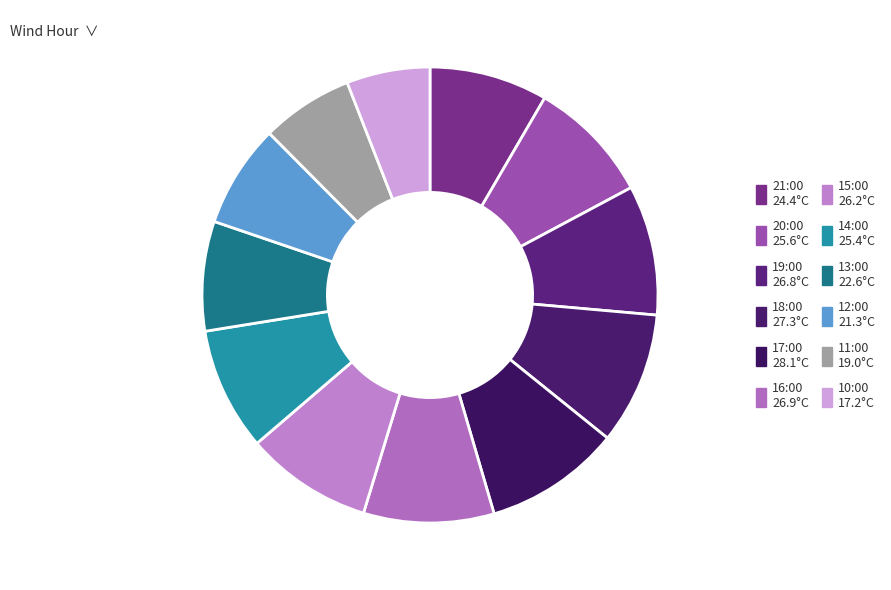

To the nearest percent, what is the average slice percentage?

8%